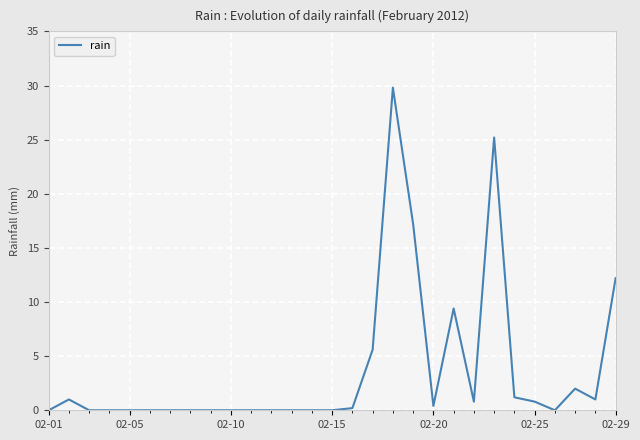

What is the sum of all values?

106.8